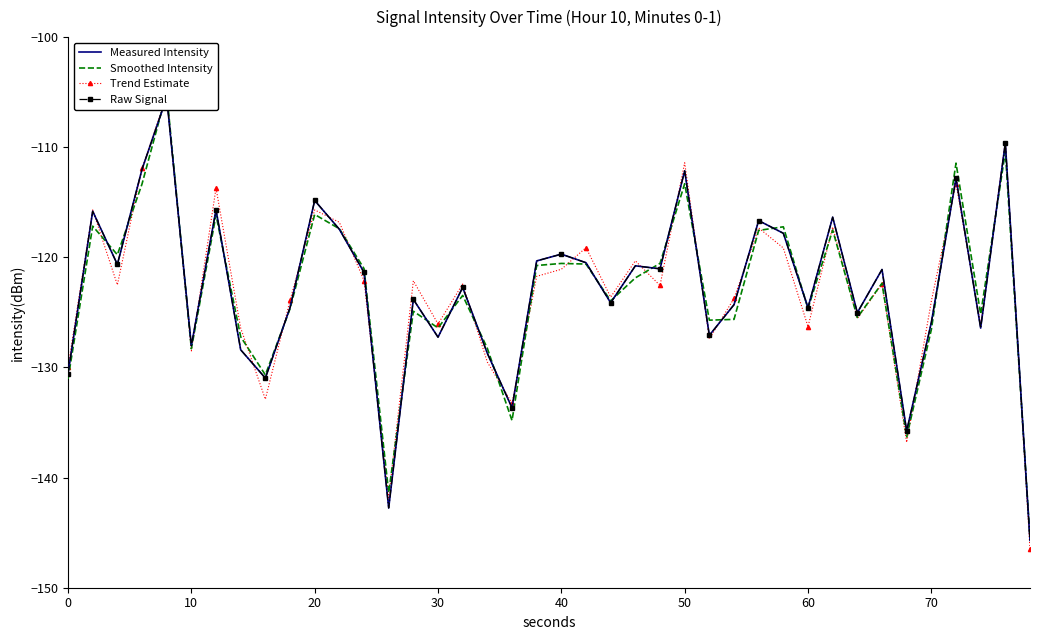

What is the total value across all series at 15?

-507.0